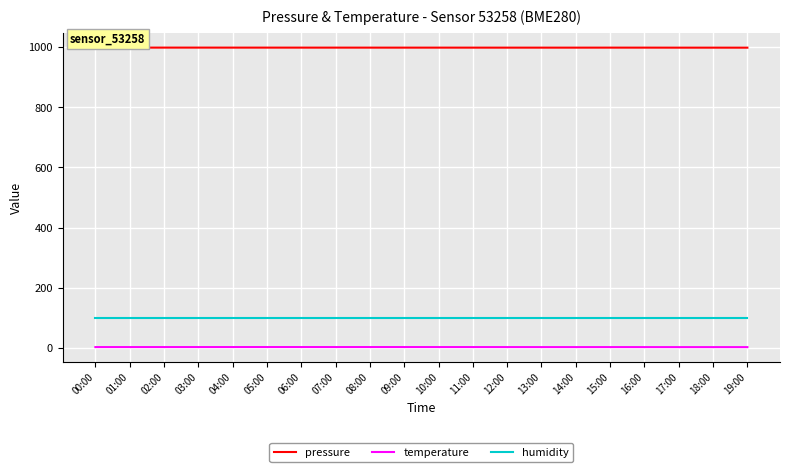

What is the difference between the temperature values at 19:00 and 12:00?

0.1